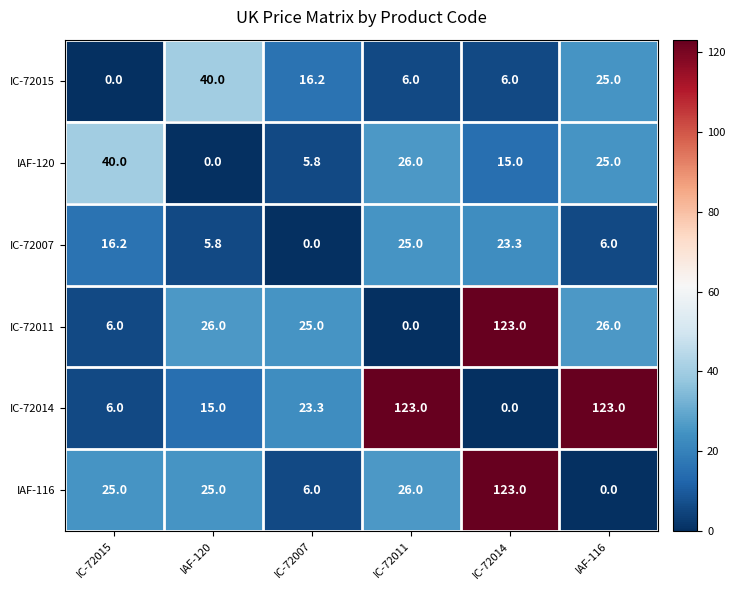

The IAF-120 series shows 40.0 at IC-72015. True or false?

True